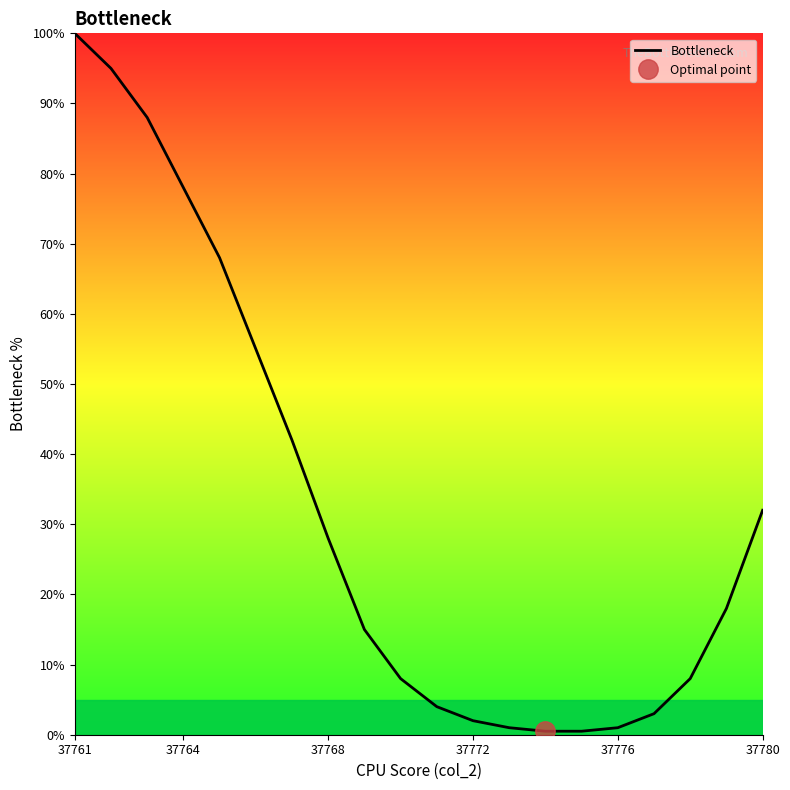

What is the average value?

32.4